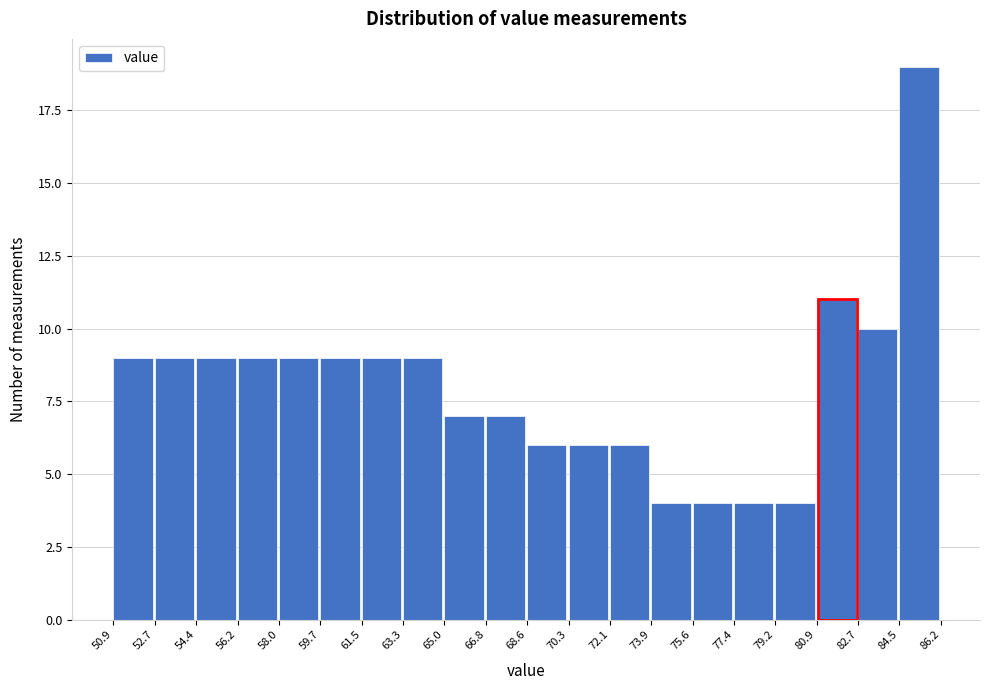

Over which range of the x-axis is the bar tallest?

84.5 to 86.2